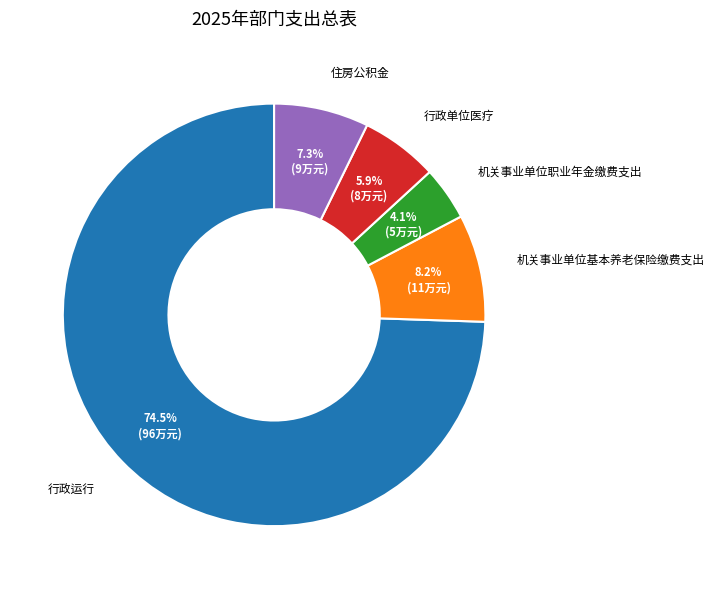

To the nearest percent, what portion does 行政单位医疗 represent?

6%